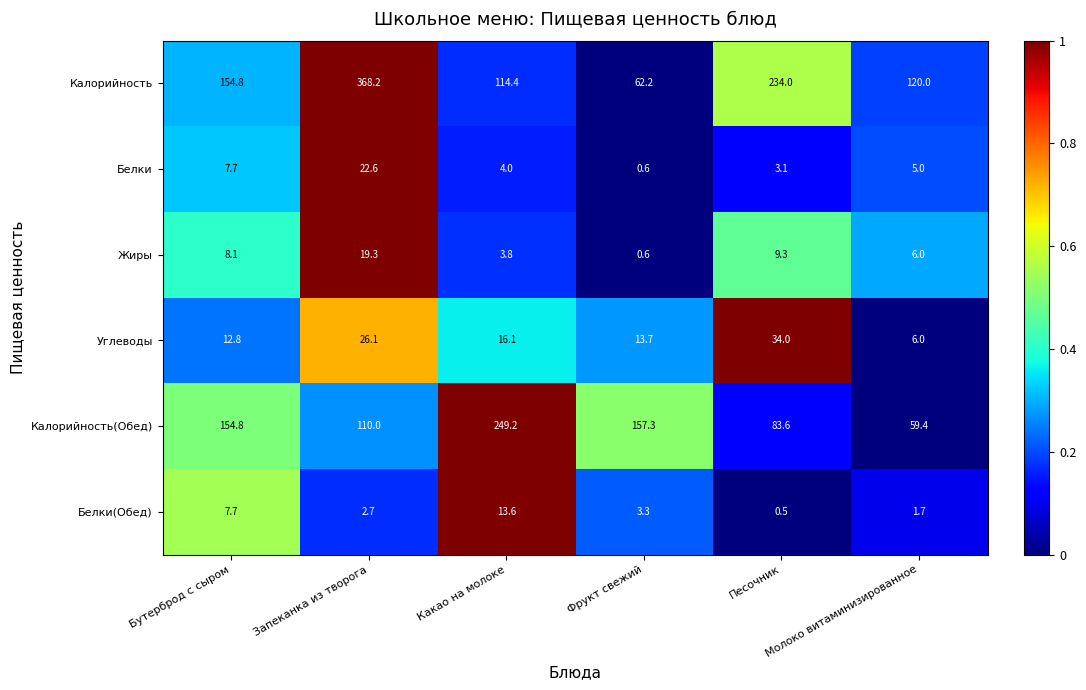

How many distinct data groups are displayed?

6